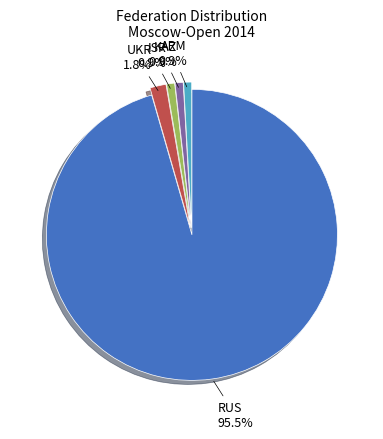

Count the number of slices in the pie.

5